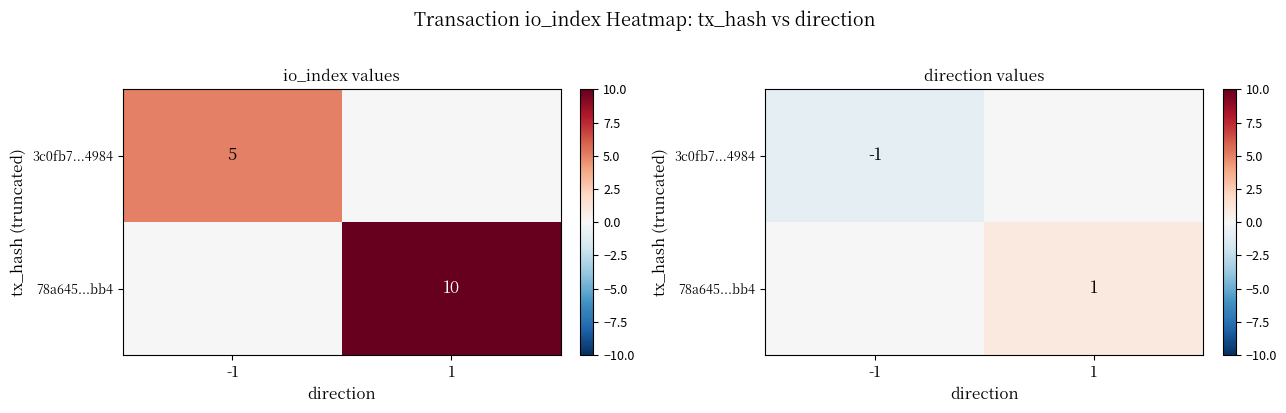

What is the highest value of the 78a645...bb4 series?

1